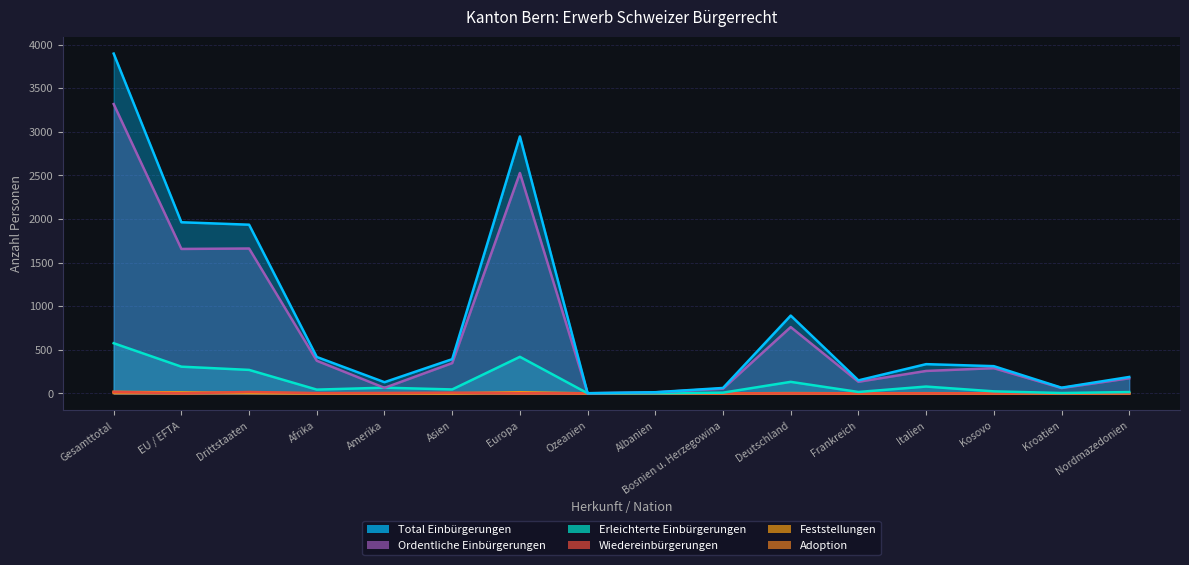

Count the number of data series in this chart.

6